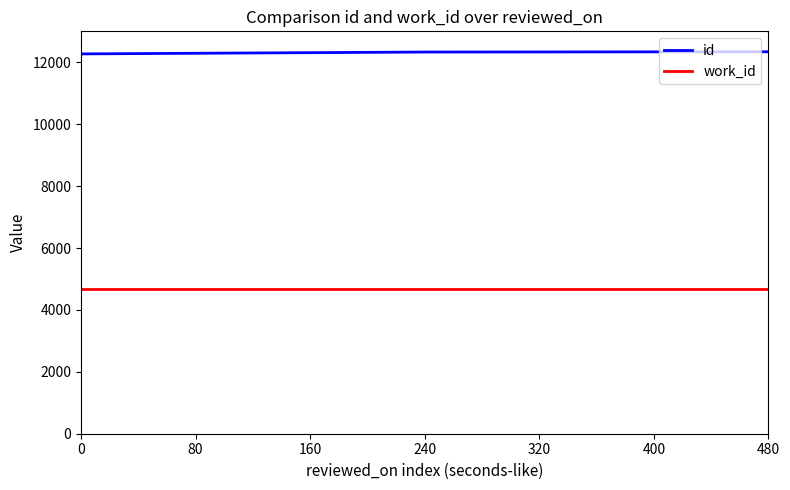

What is the difference between the highest and lowest values at 240?

7660